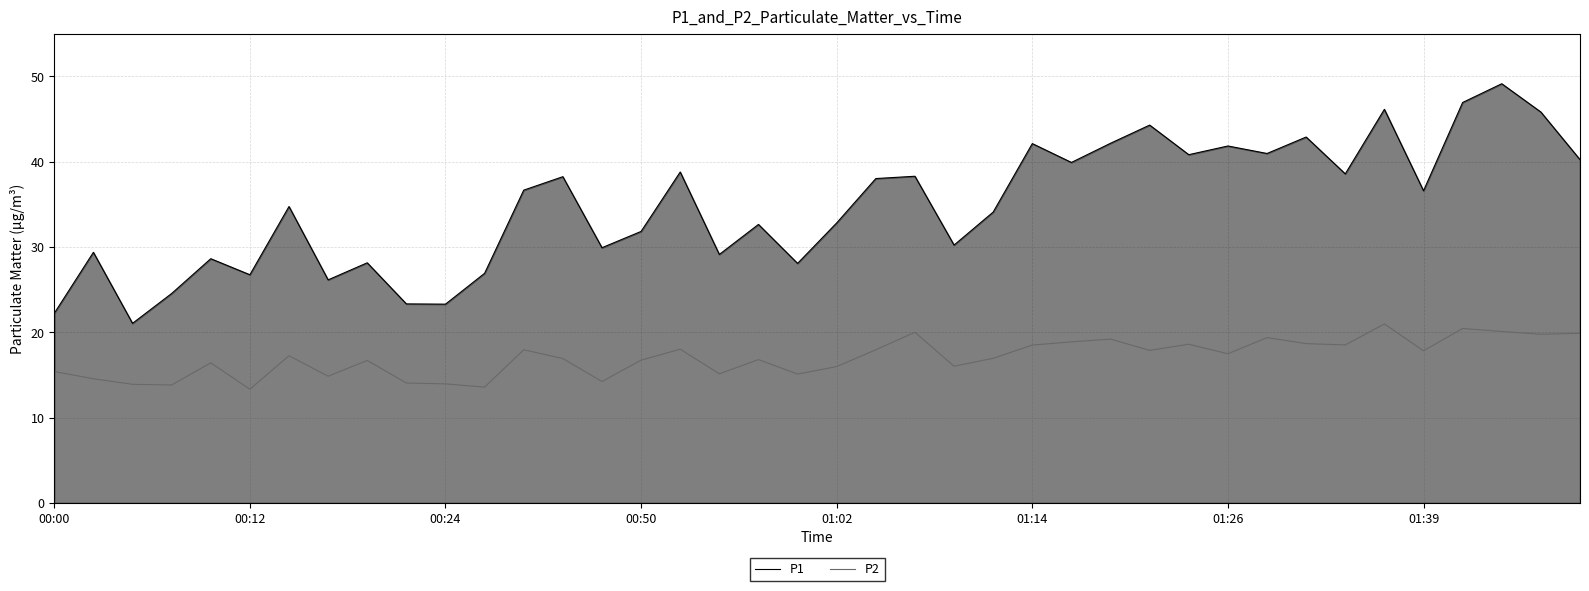

True or false: P2 has a value of 20.9 at 9.

False